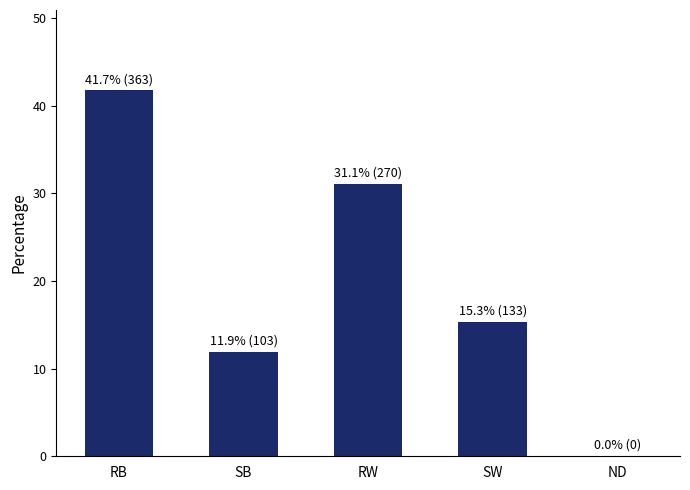

Between SW and RW, which is larger?

RW